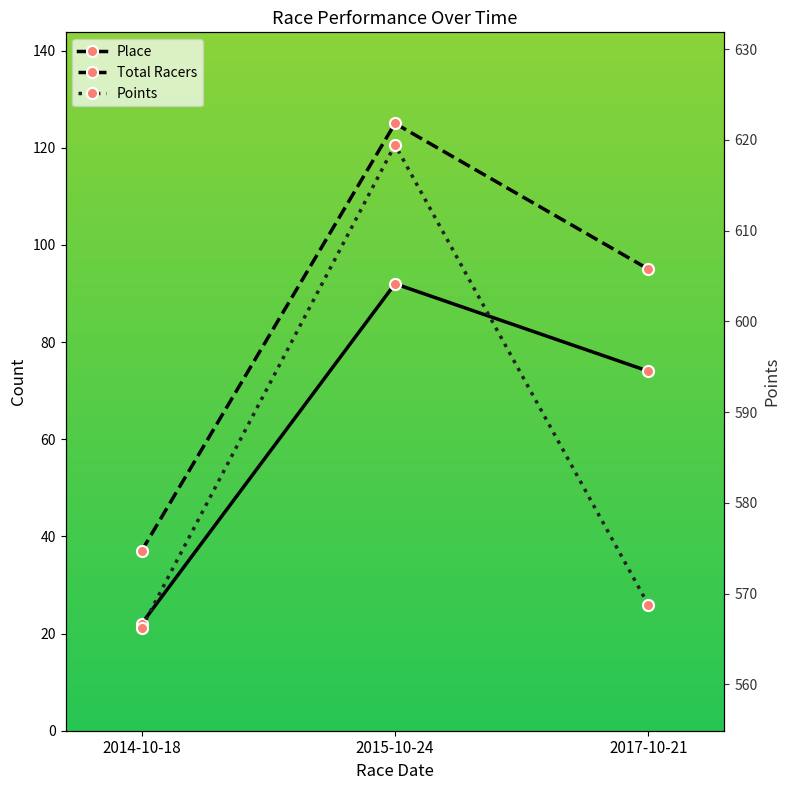

How many values in the Points series are below 568?

1